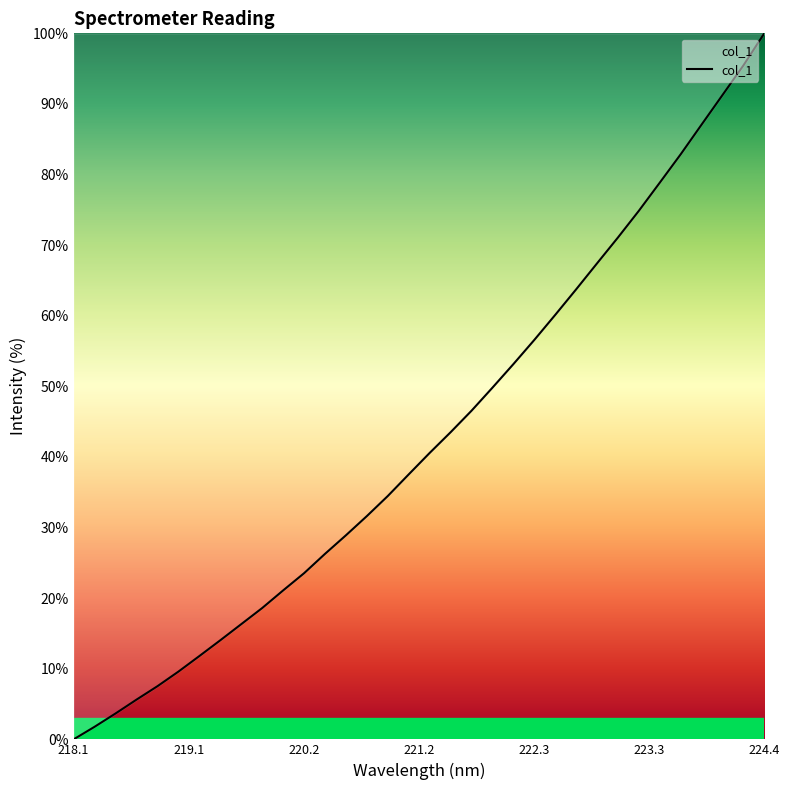

What is the maximum value shown in the chart?

100.0